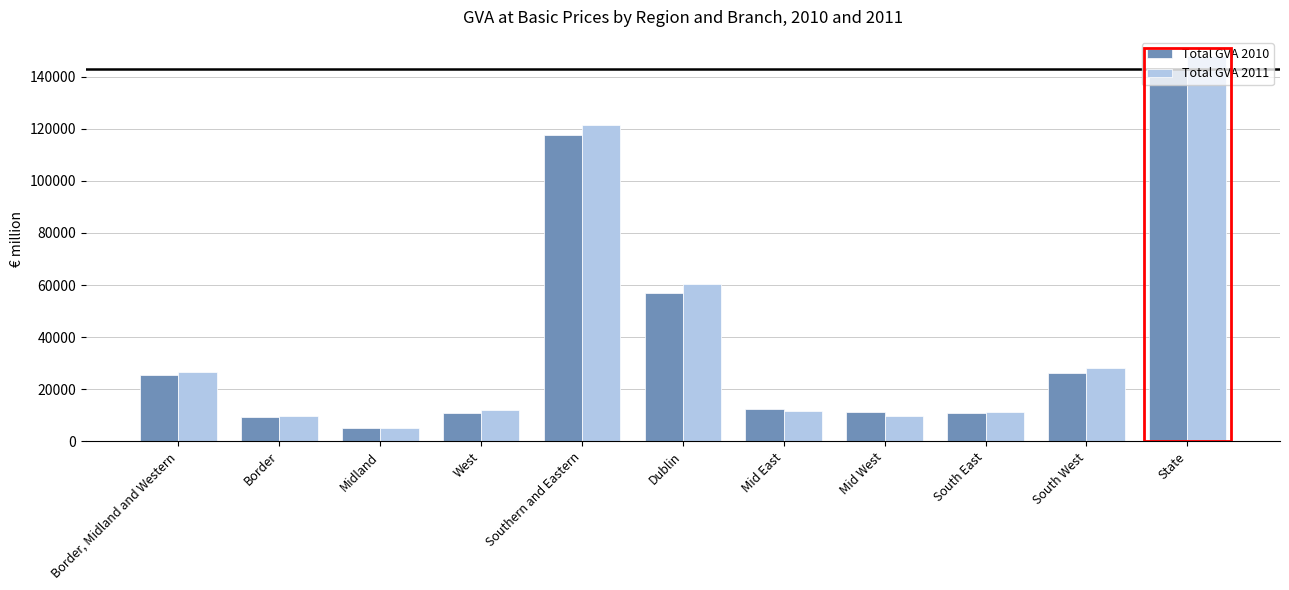

Where is Total GVA 2011 nearest to the value 76436?

Dublin